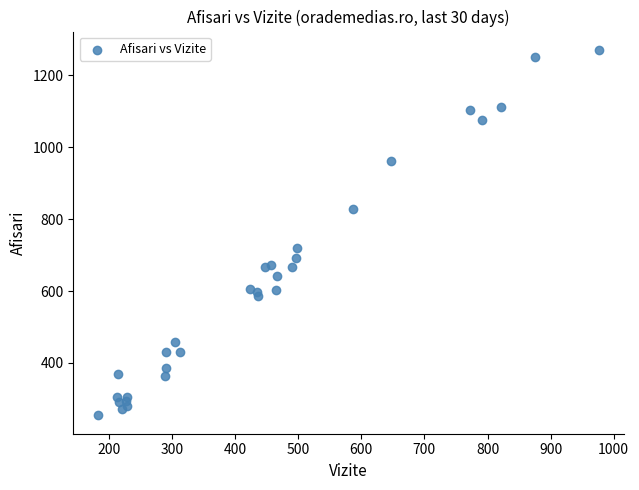

What Y value in the scatter plot is closest to 762?

721